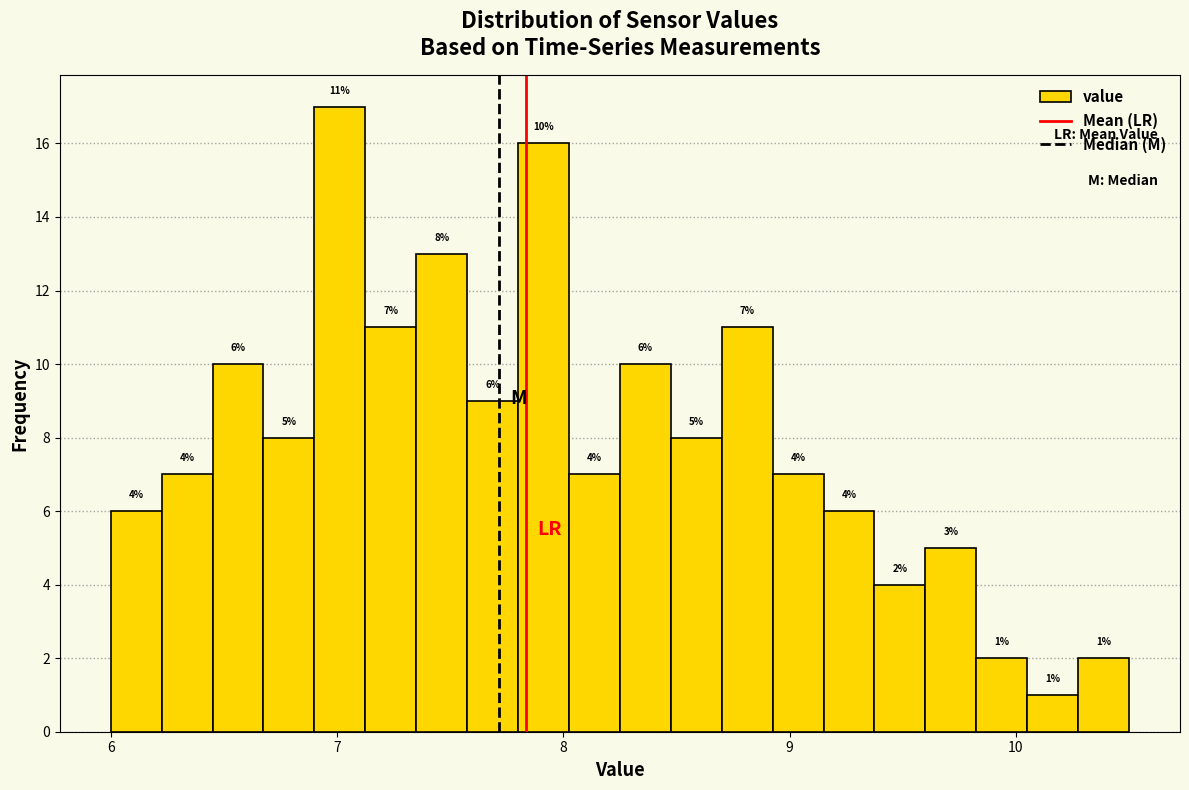

Read against the x-axis, roughly where is the centre of the tallest bar?

7.0